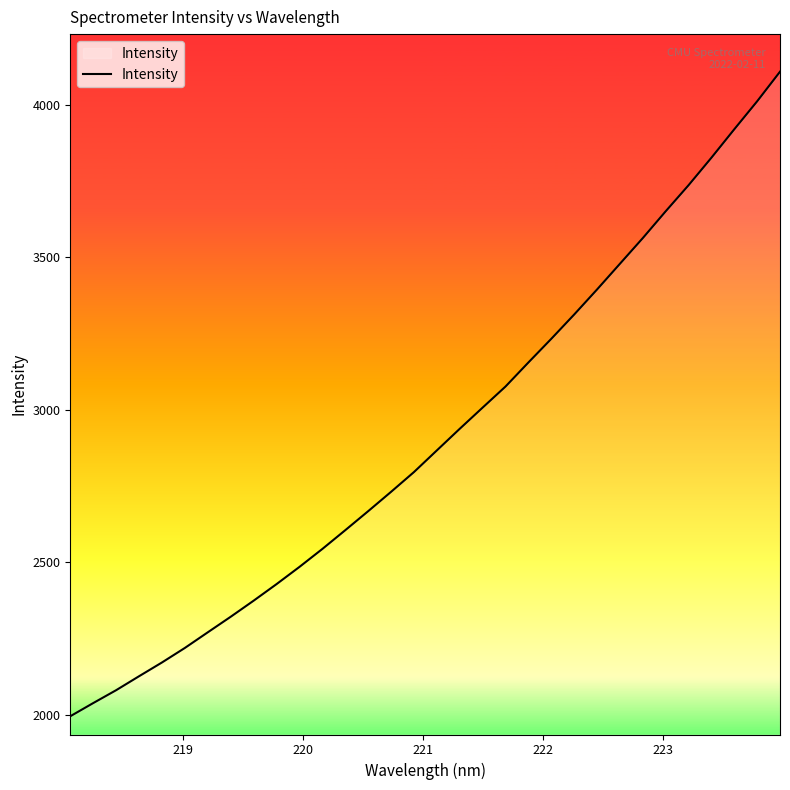

What is the difference between the maximum and minimum values?

2113.7